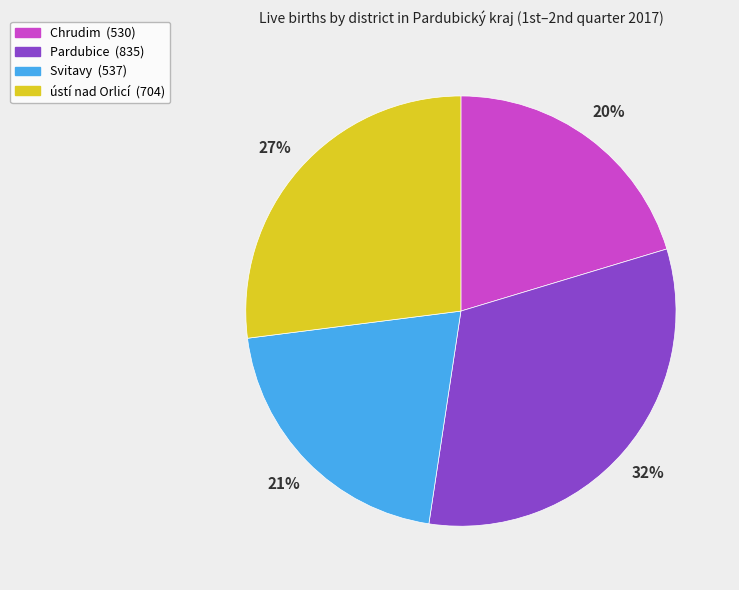

To the nearest percent, what percentage of the pie is Pardubice?

32%